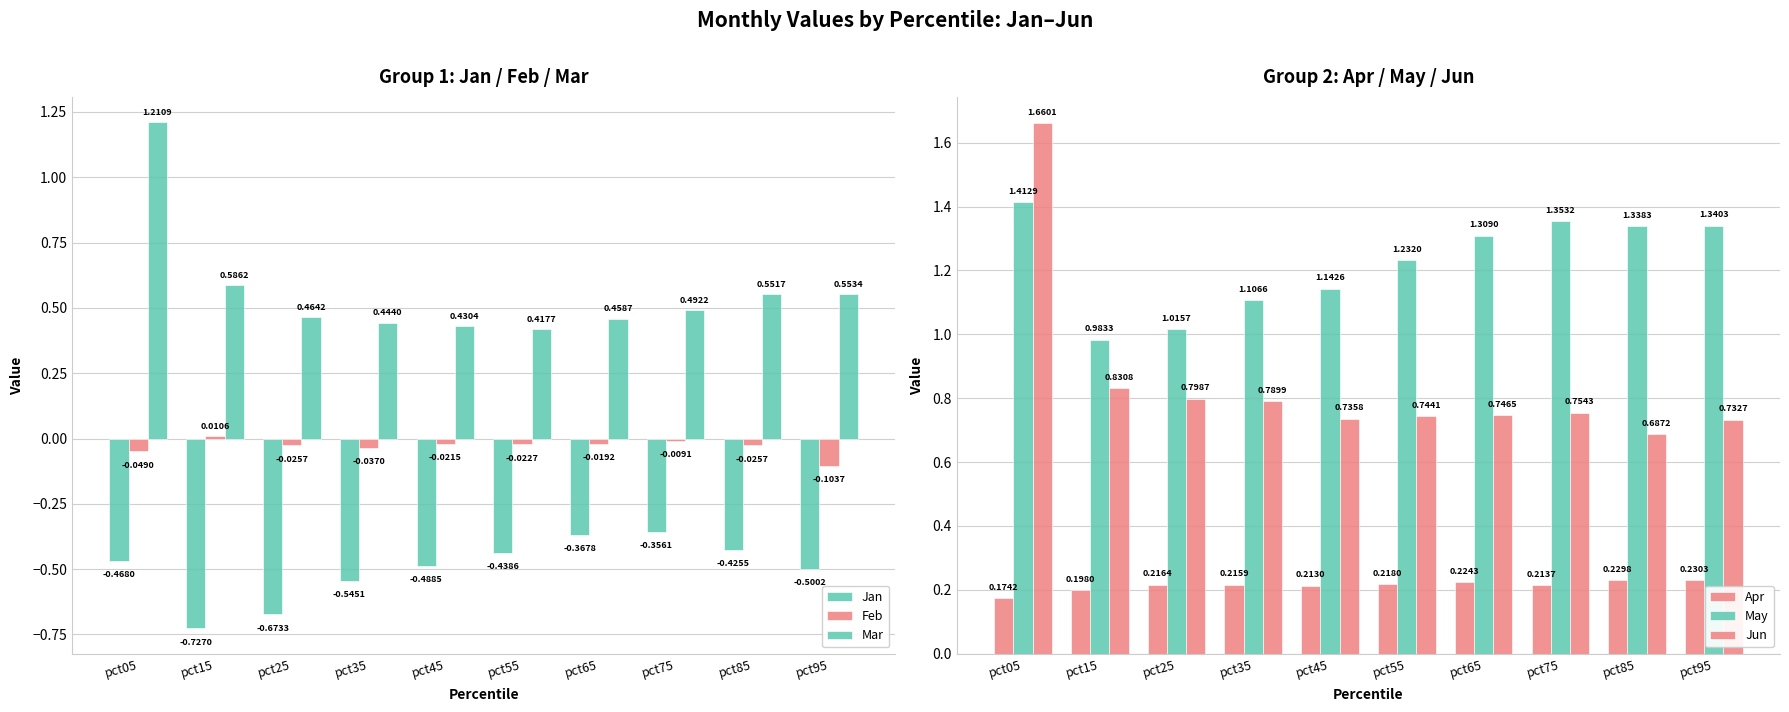

The value of Apr at pct35 is 0.3. True or false?

False